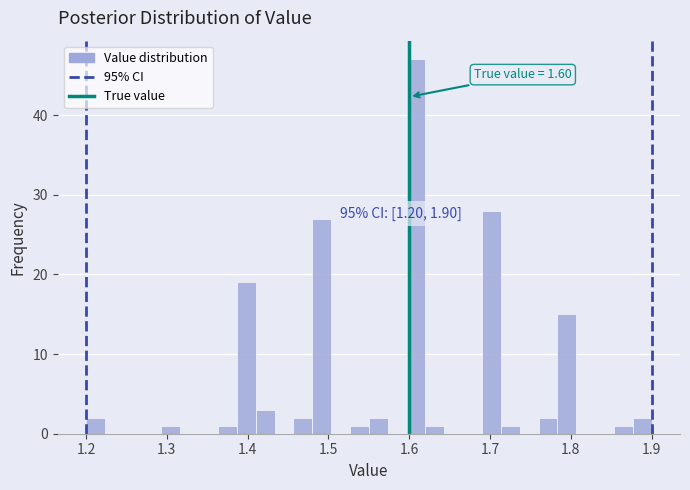

Read against the x-axis, roughly where is the centre of the tallest bar?

1.61